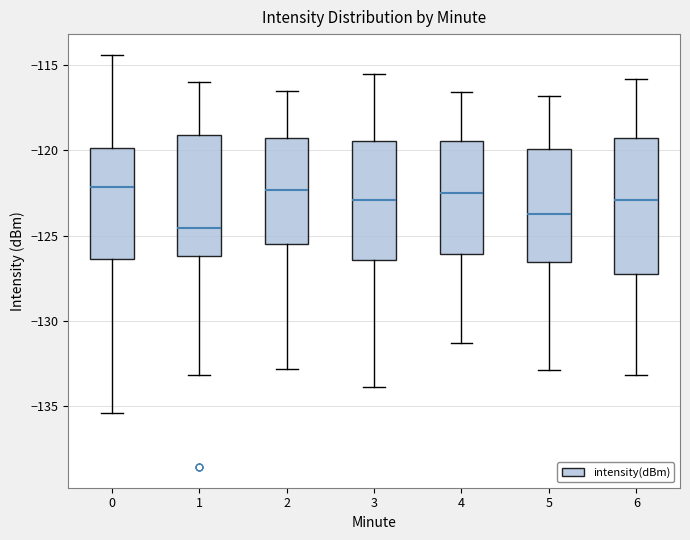

Reading left to right, transcribe this box plot: for each box, give where its median line is, the range the box spans, and where its two whiskers end, as read against the y-axis. The values are not printed on the chart, so give them approximately, as read against the axis.

0: median -122.0, box -126.5 to -120.0, whiskers -135.5 to -114.5
1: median -124.5, box -126.0 to -119.0, whiskers -133.0 to -116.0
2: median -122.5, box -125.5 to -119.5, whiskers -133.0 to -116.5
3: median -123.0, box -126.5 to -119.5, whiskers -134.0 to -115.5
4: median -122.5, box -126.0 to -119.5, whiskers -131.5 to -116.5
5: median -123.5, box -126.5 to -120.0, whiskers -133.0 to -117.0
6: median -123.0, box -127.5 to -119.5, whiskers -133.0 to -116.0